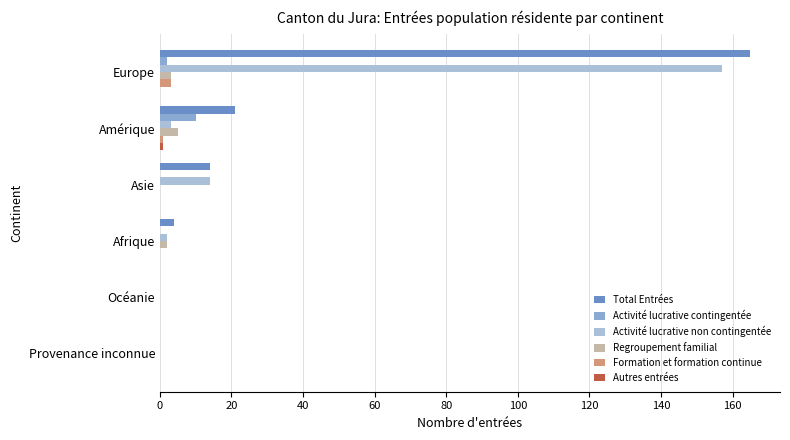

Count the number of categories in the chart.

6